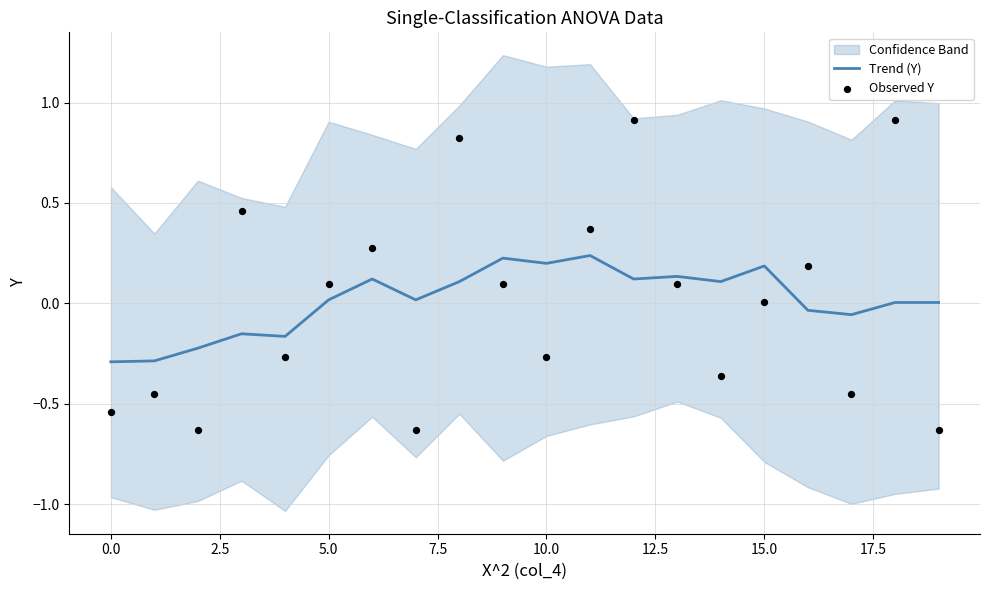

Which series has the largest total across all categories?

Trend (Y)